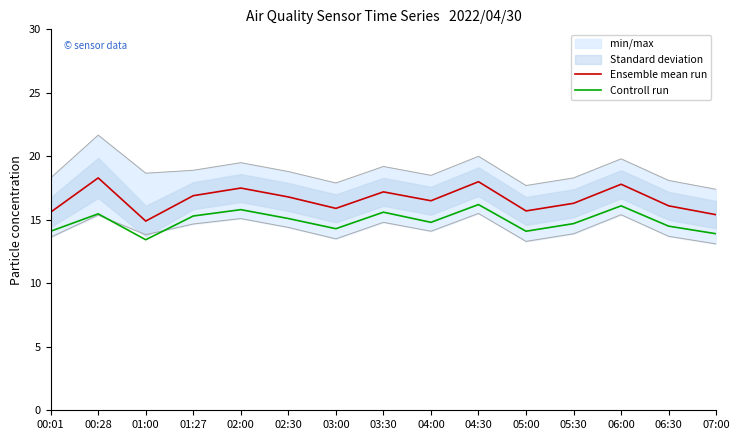

At which category does Controll run reach its first local valley?

01:00